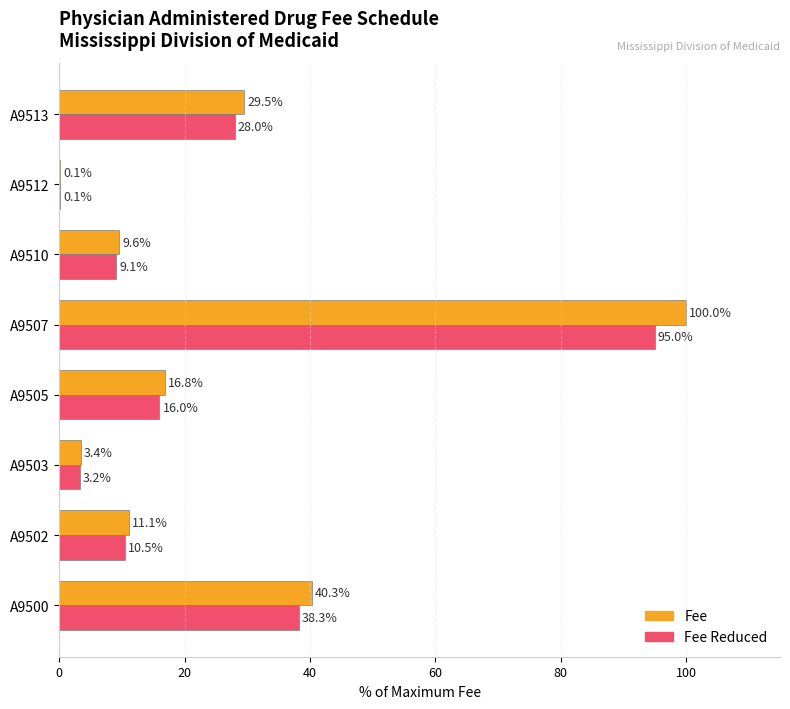

What is the highest value of the Fee series?

100.0